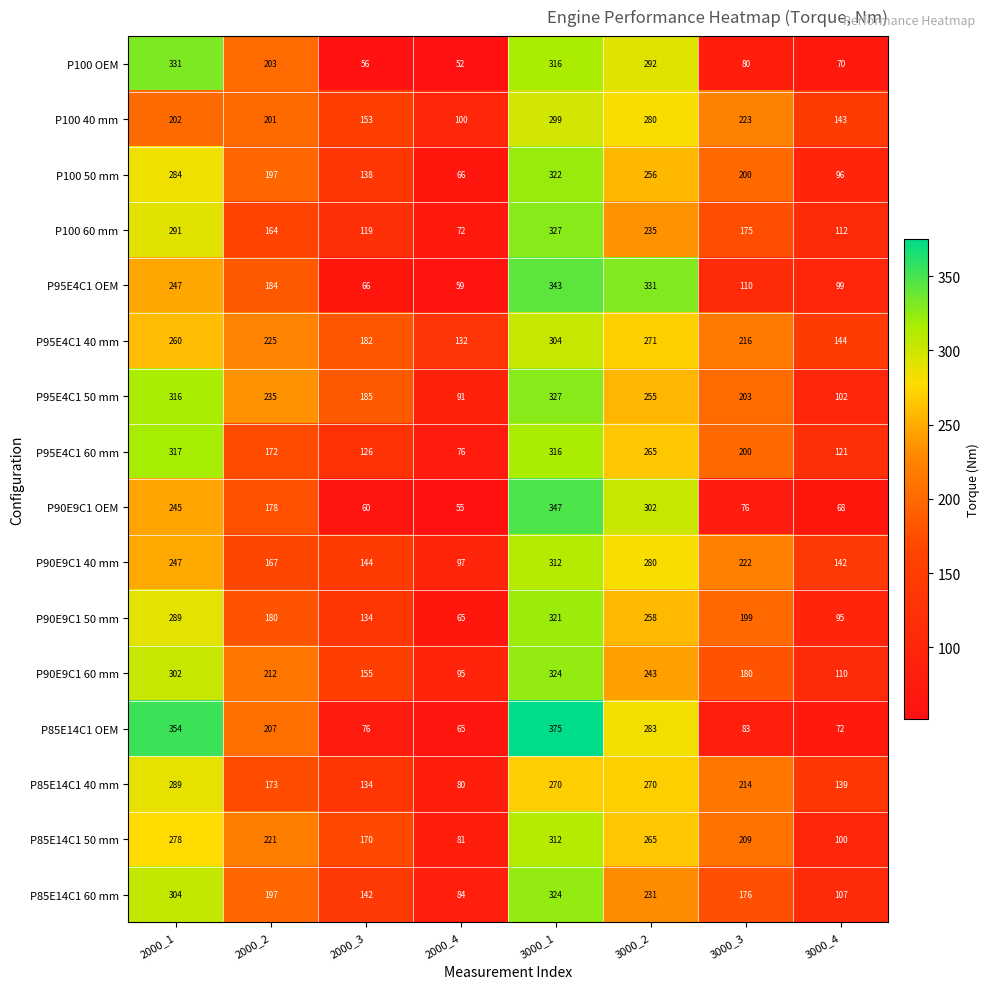

Which label corresponds to the smallest value in the chart?

2000_4